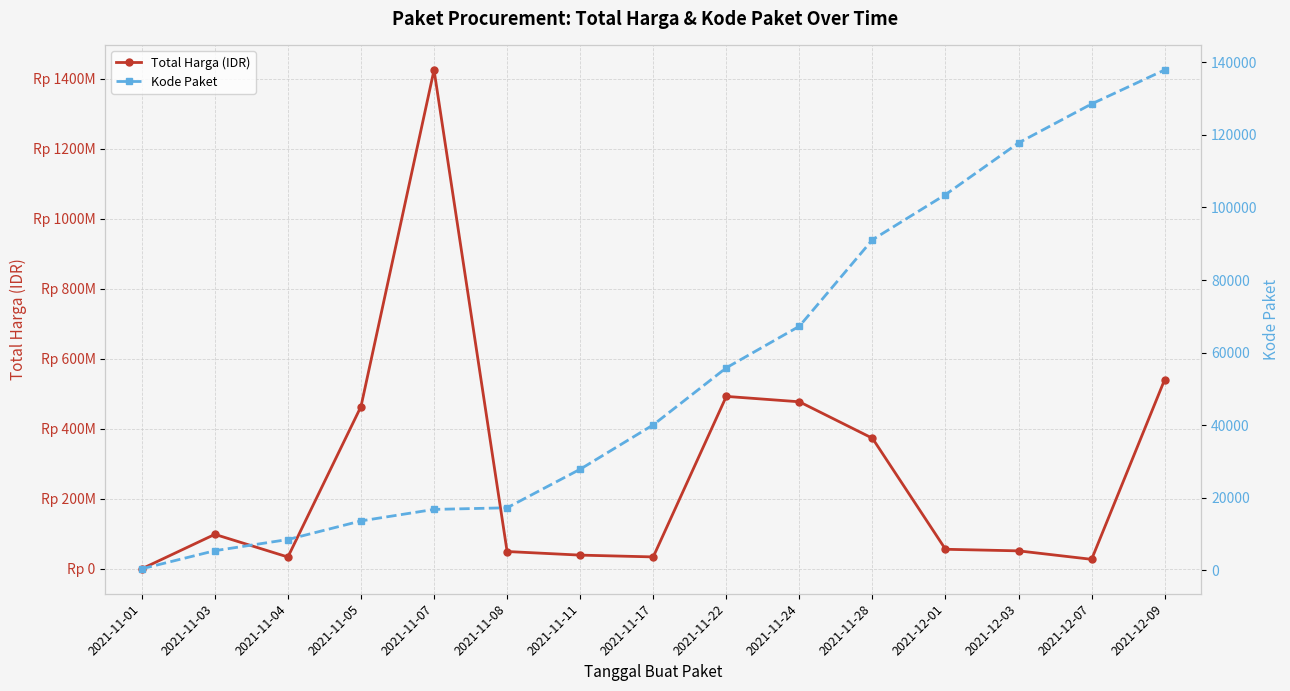

What position from the right is 2021-12-03?

3